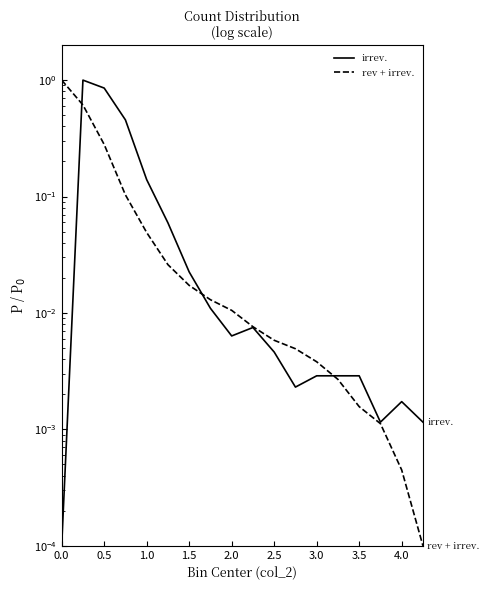

What is the difference between the second highest and second lowest values in the rev + irrev. series?

0.6